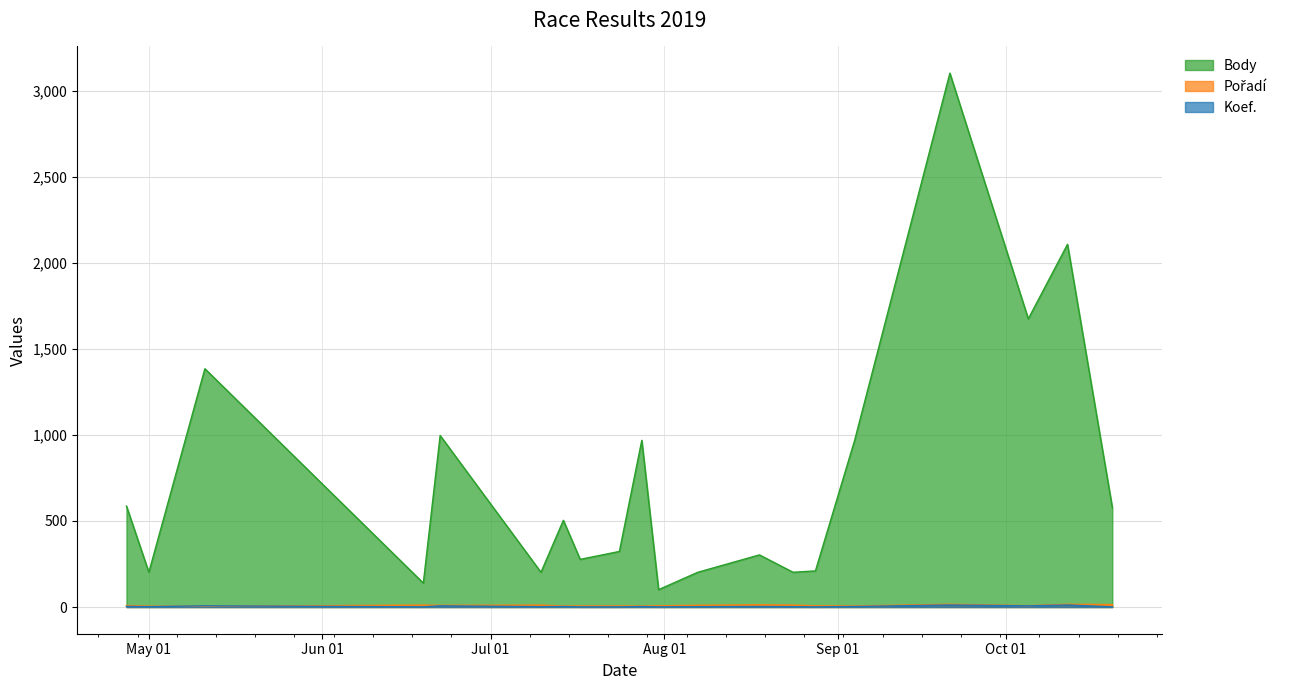

True or false: Koef. has a value of 2 at 2019-08-07.

True